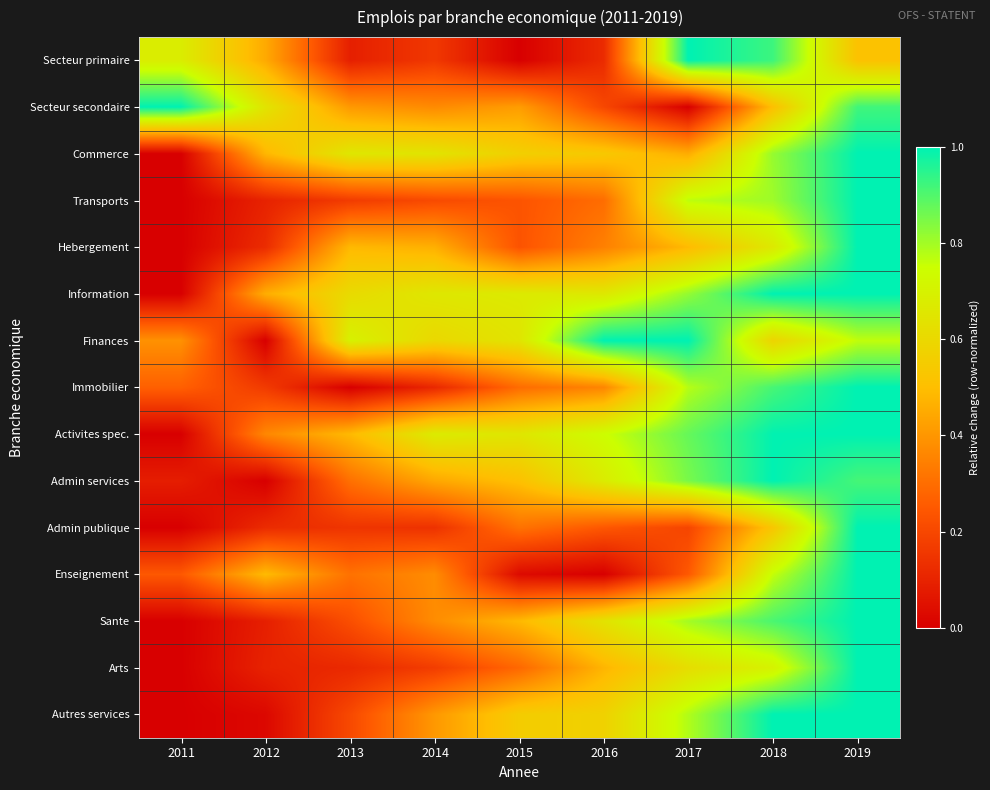

List the series in order of their peak value, lowest first.

Secteur primaire, Secteur secondaire, Commerce, Transports, Hebergement, Information, Finances, Immobilier, Activites spec., Admin services, Admin publique, Enseignement, Sante, Arts, Autres services